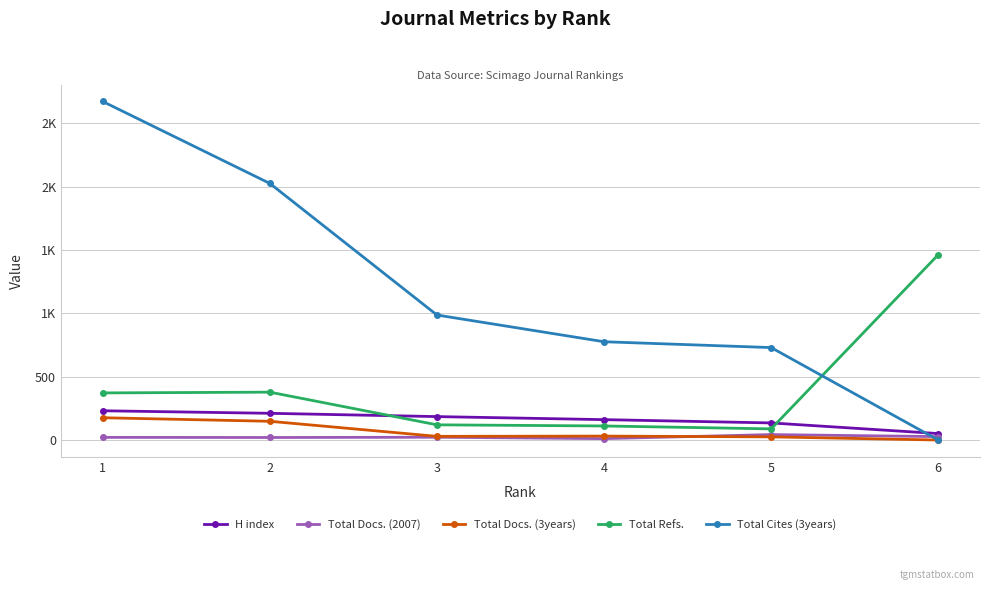

Is this an area chart (filled region under the line)?

No